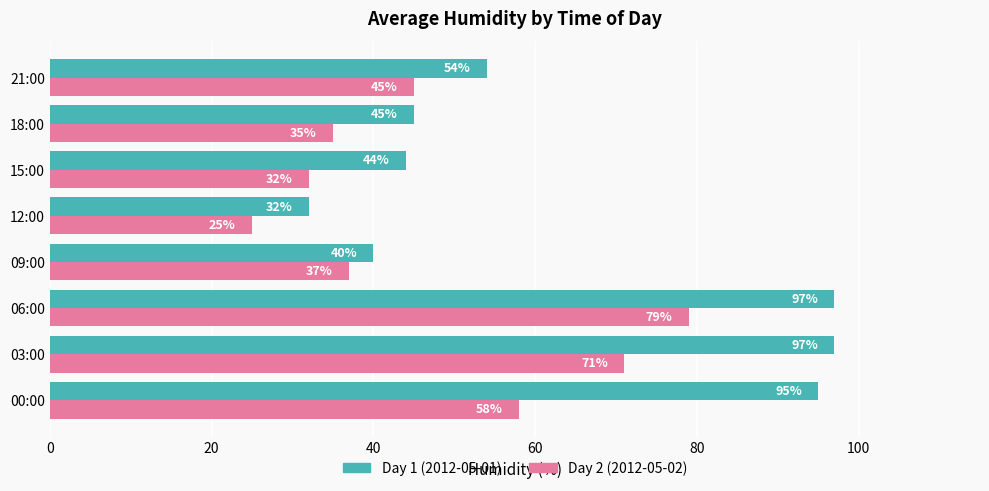

At which category is the sum across all series the highest?

06:00